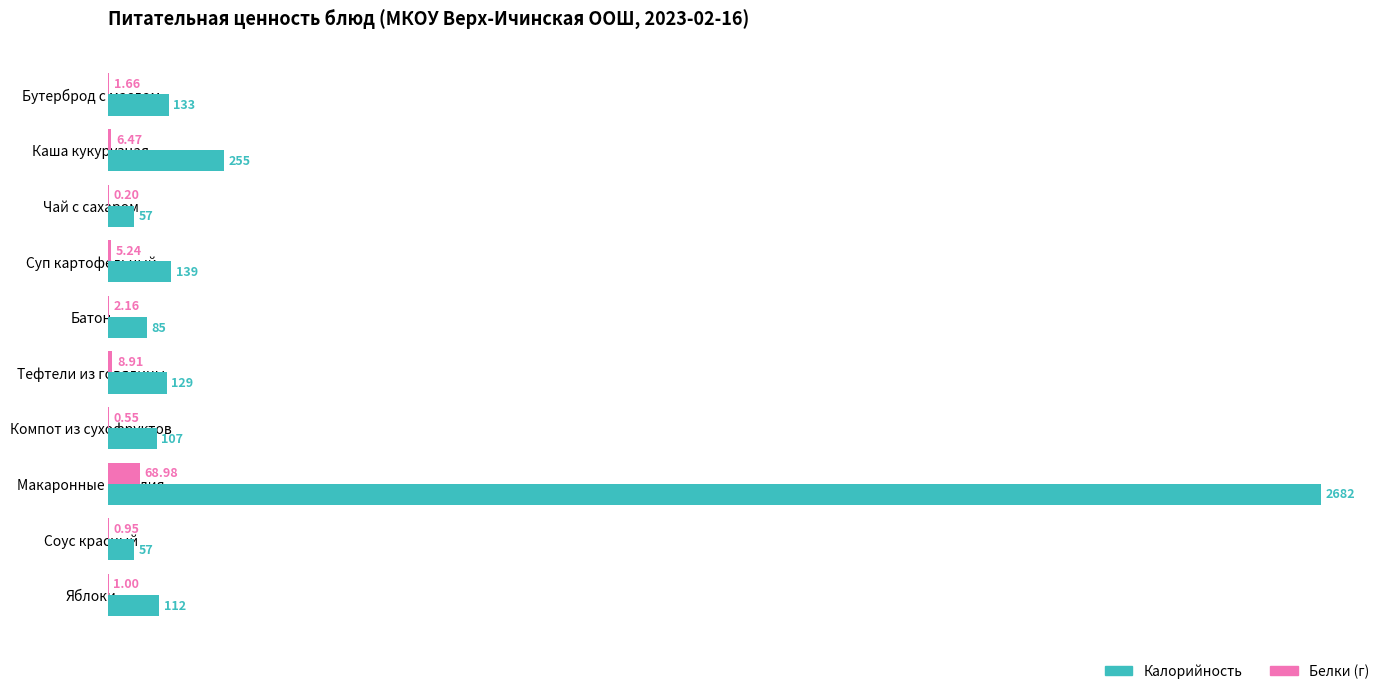

Is the value of Белки (г) at Яблоки greater than the value of Калорийность at Макаронные изделия?

No